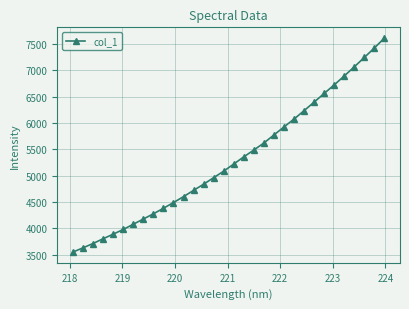

What is the value of the 31st point from the left?

7427.7